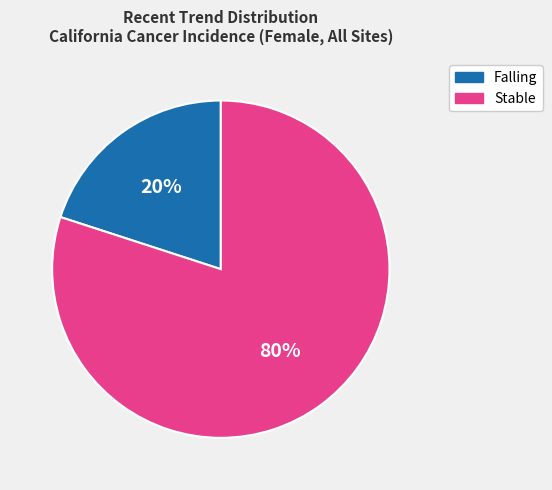

To the nearest percent, what is the average slice percentage?

50%